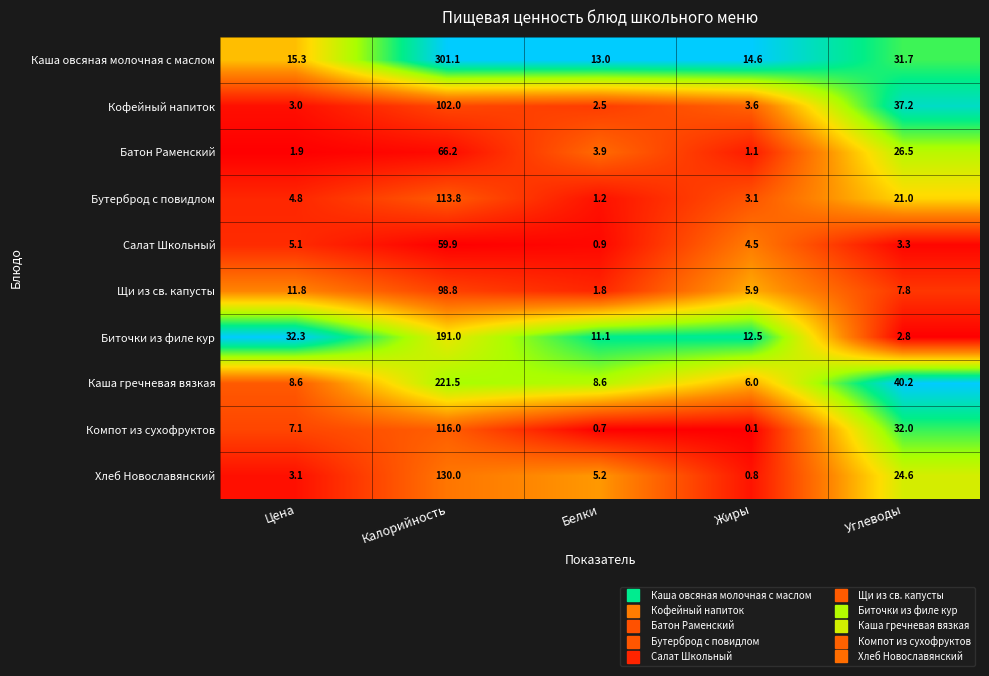

At which category does the chart reach its peak across all series?

Калорийность